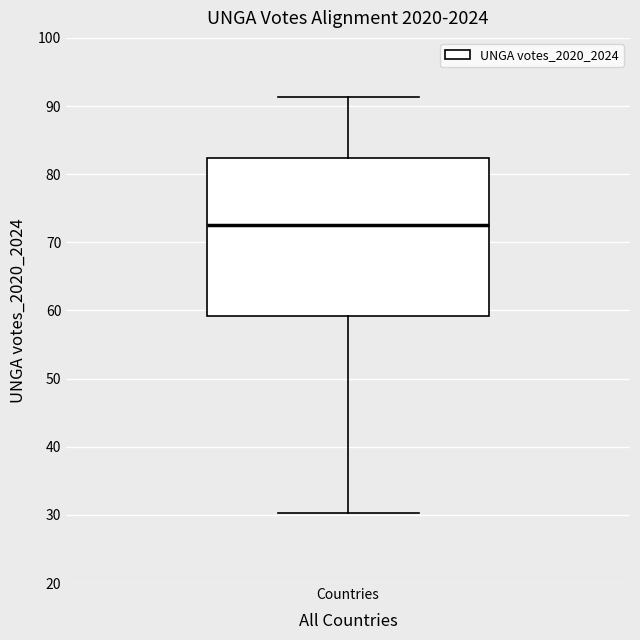

Read this box plot against the y-axis: the position of the median line, the range covered by the box, and the ends of both whiskers. The values are not printed on the chart, so give them approximately, as read against the axis.

median 72, box 59 to 82, whiskers 30 to 91